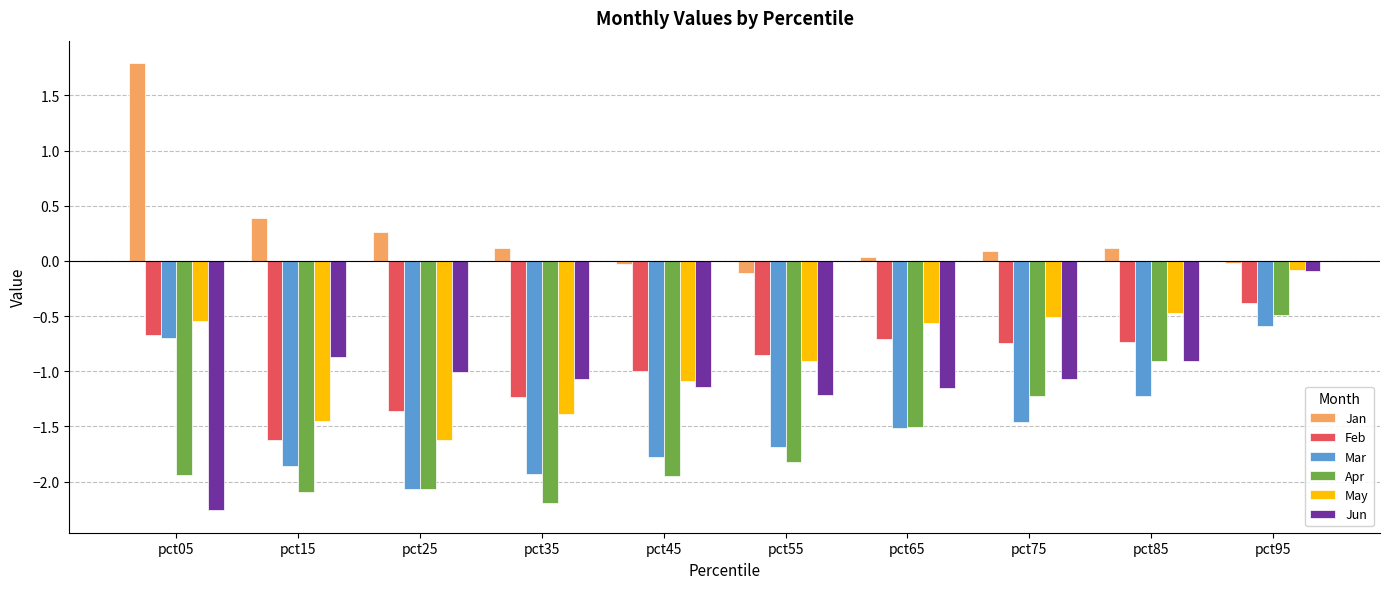

Which series has the largest total across all categories?

Jan